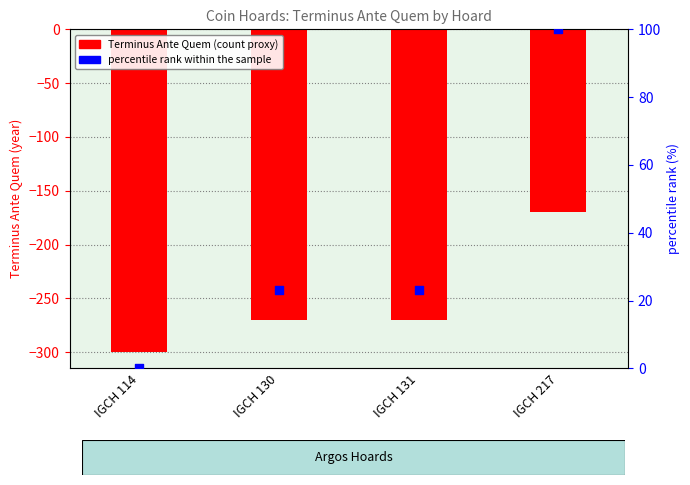

At which category is the sum across all series the highest?

IGCH 217